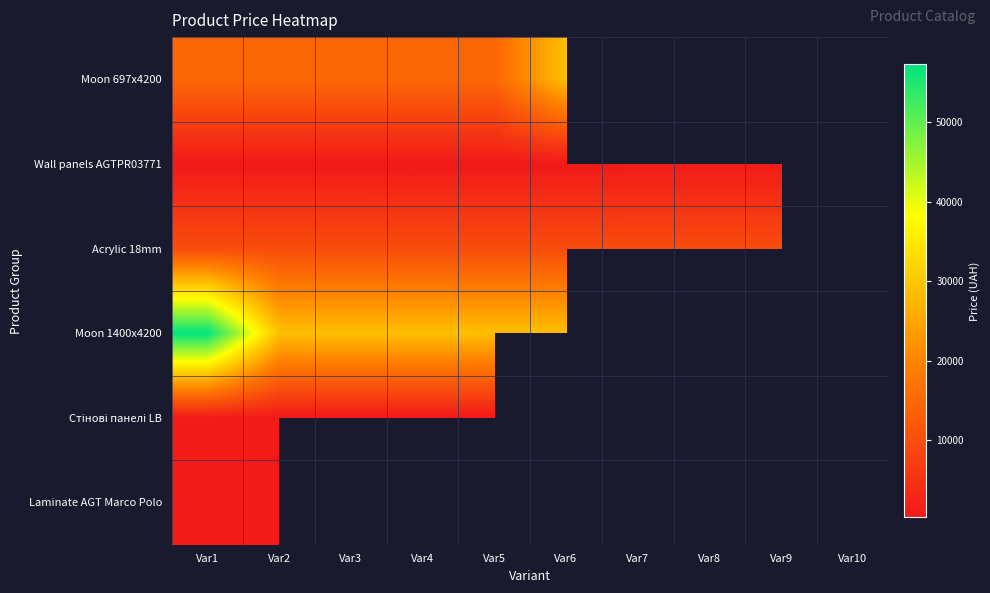

Which has a higher value, Var4 or Var6?

Var6